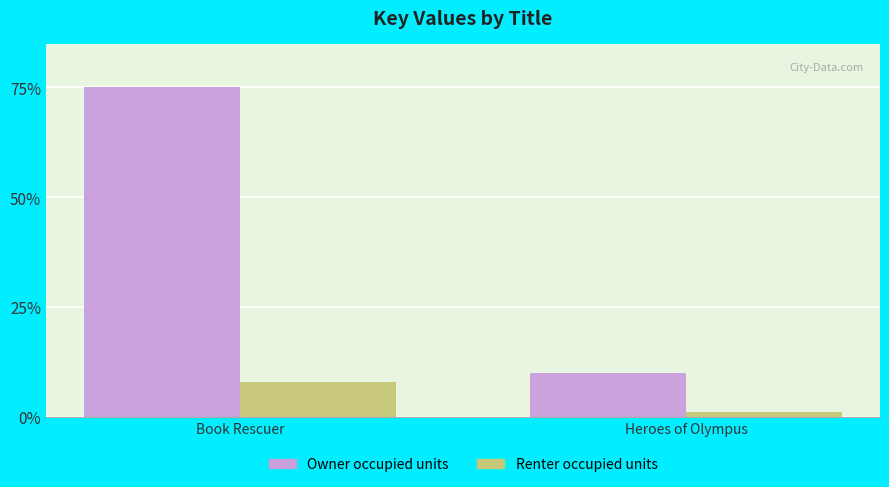

How many groups of bars are there?

2